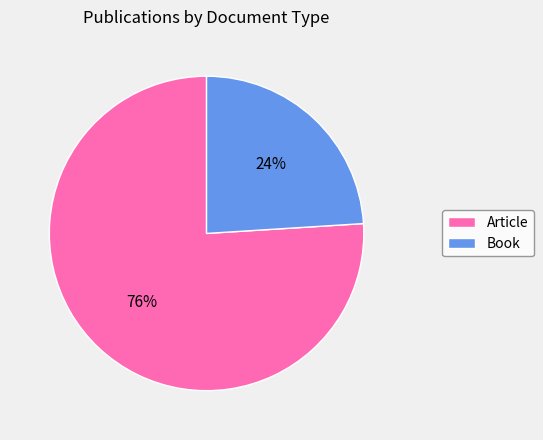

What is the ratio of the value at Book to the value at Article?

0.3